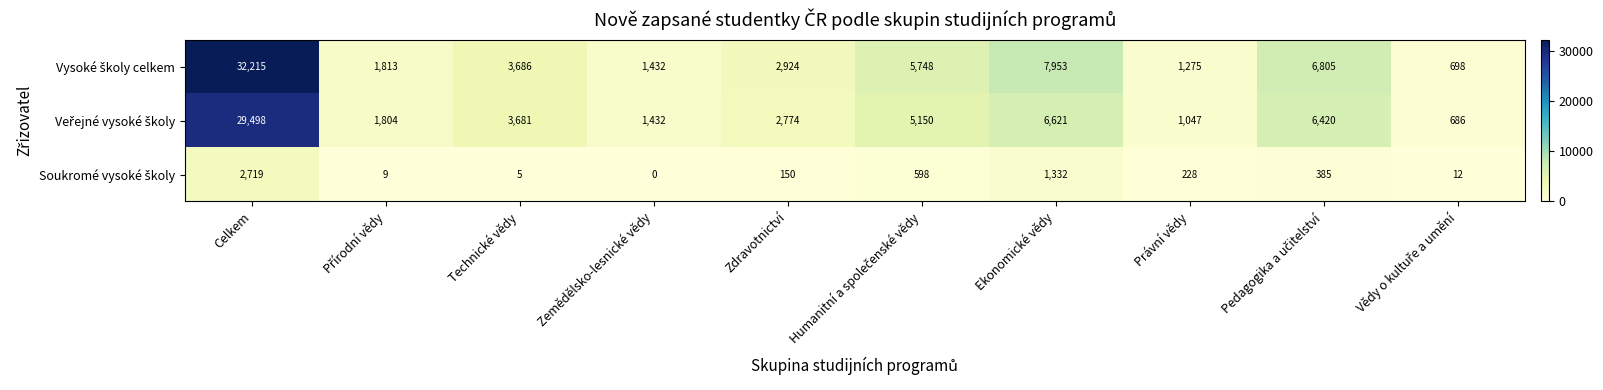

At which category does the chart reach its peak across all series?

Celkem